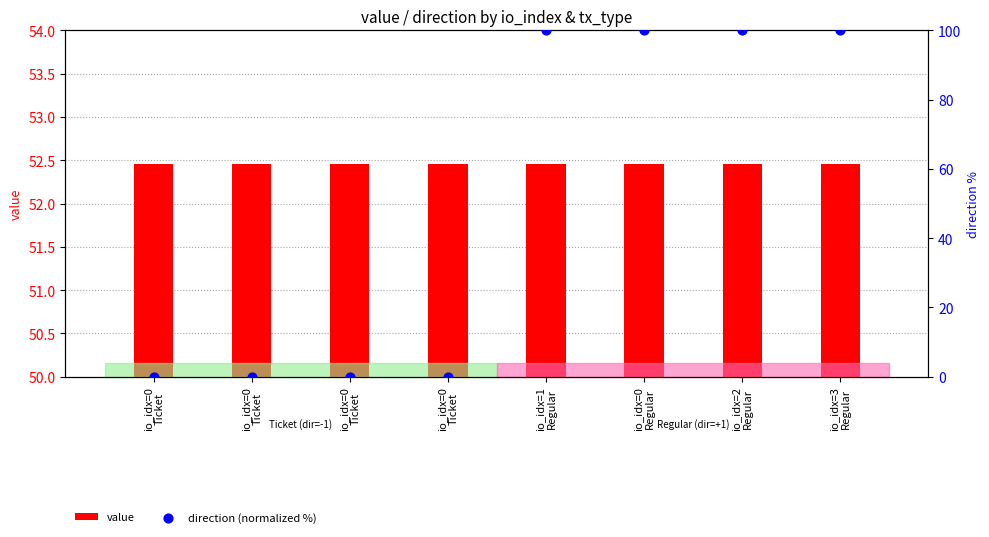

Which series contains the highest Y value?

direction (normalized %)